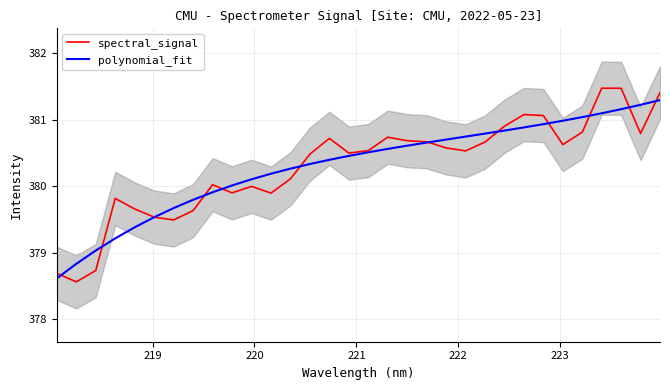

What is the maximum value for polynomial_fit?

381.3